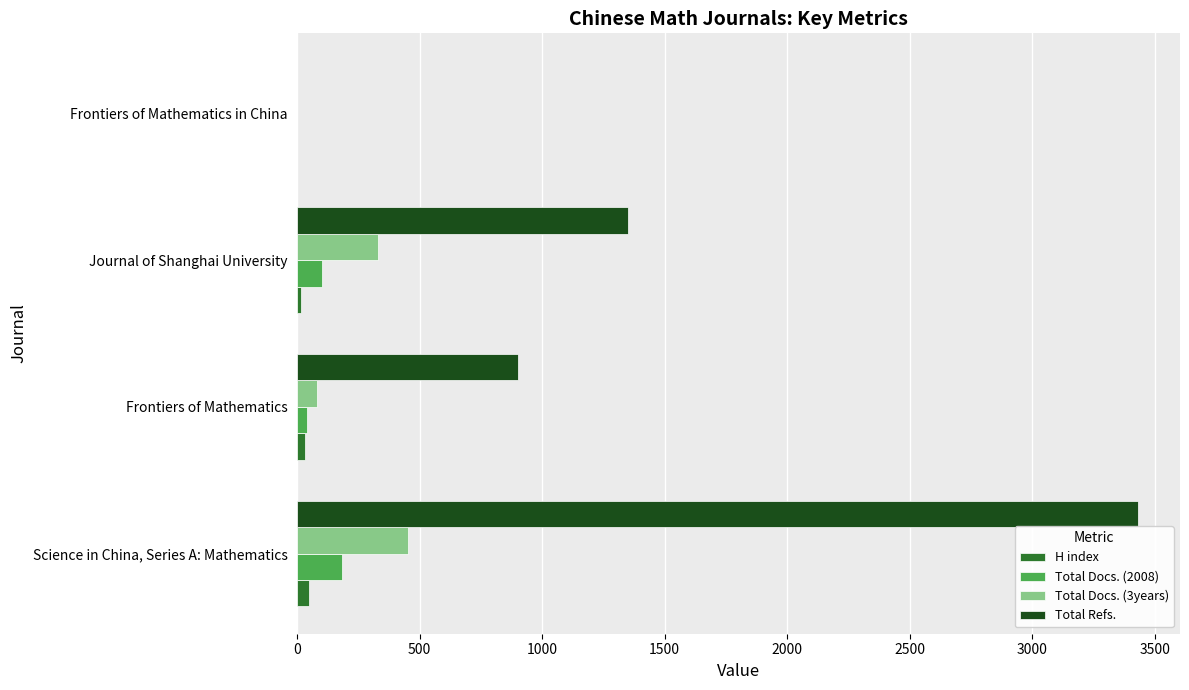

How many Total Refs. values are between 902 and 3432?

3